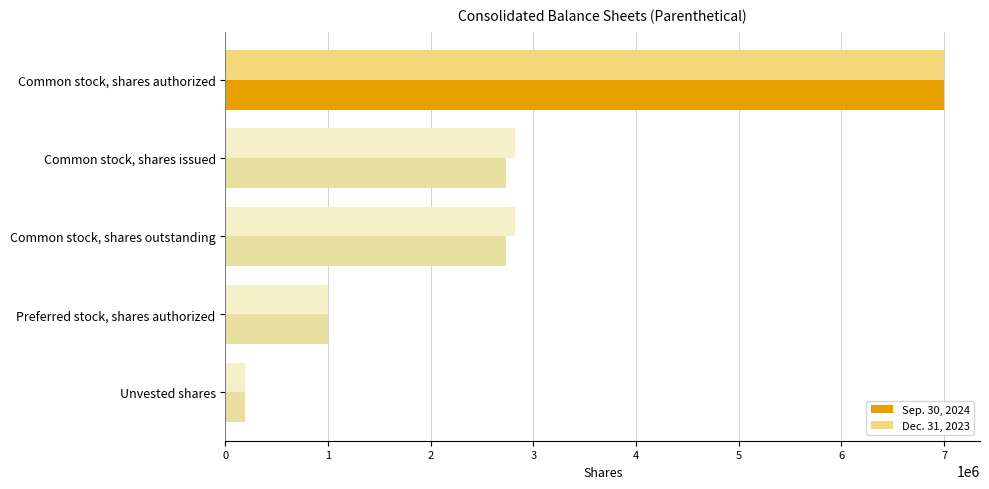

List the series in order of their overall mean, highest first.

Dec. 31, 2023, Sep. 30, 2024